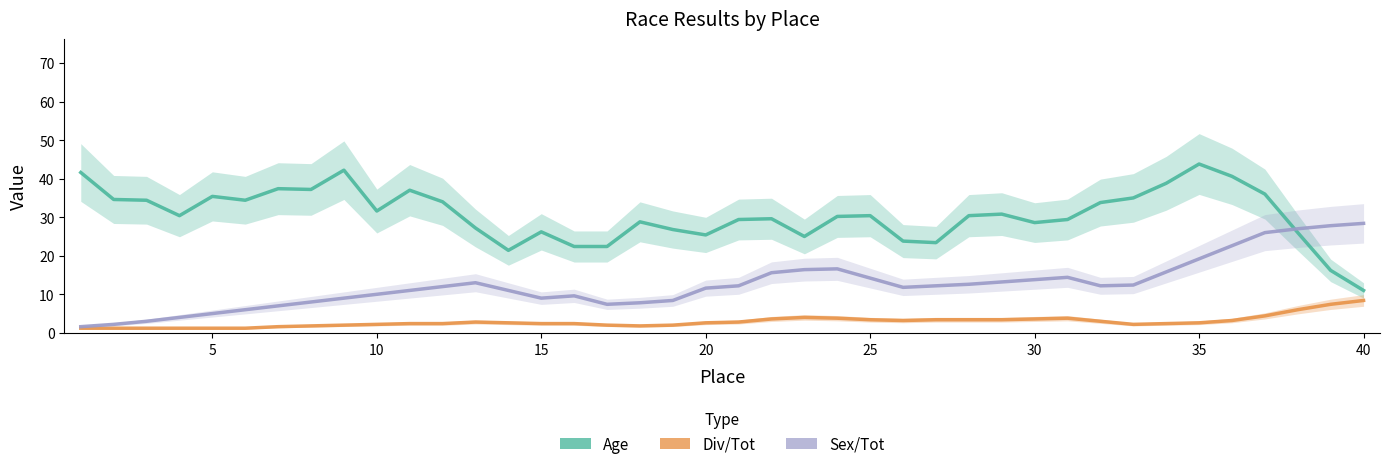

Between 30 and 39, which series saw the biggest shift?

Age